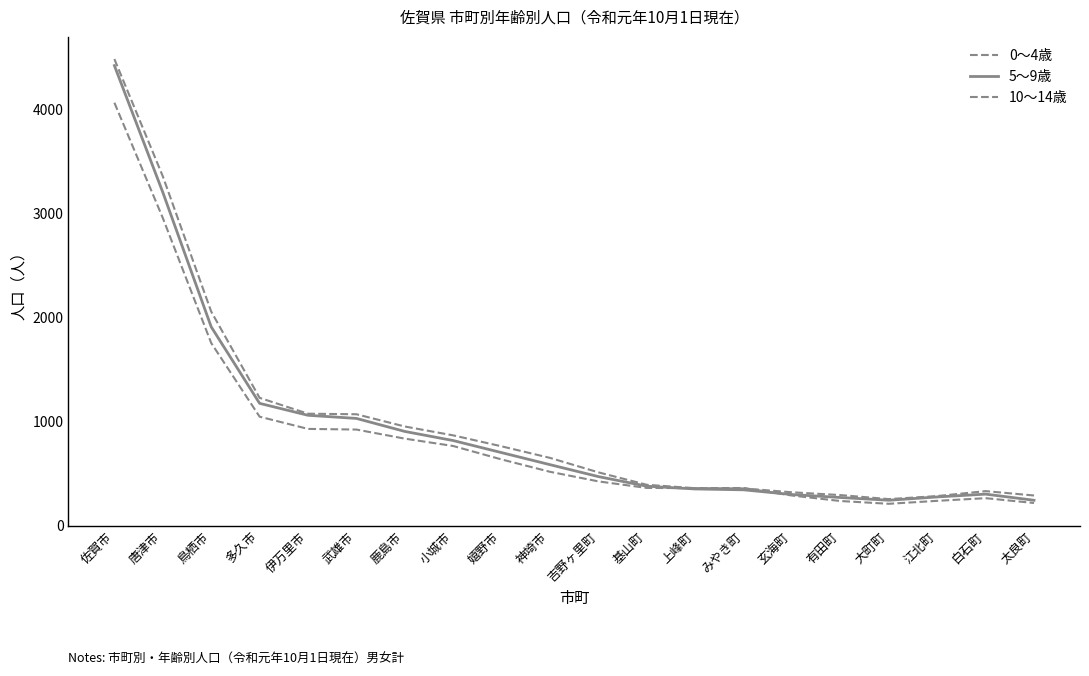

At which category does the chart reach its minimum across all series?

大町町